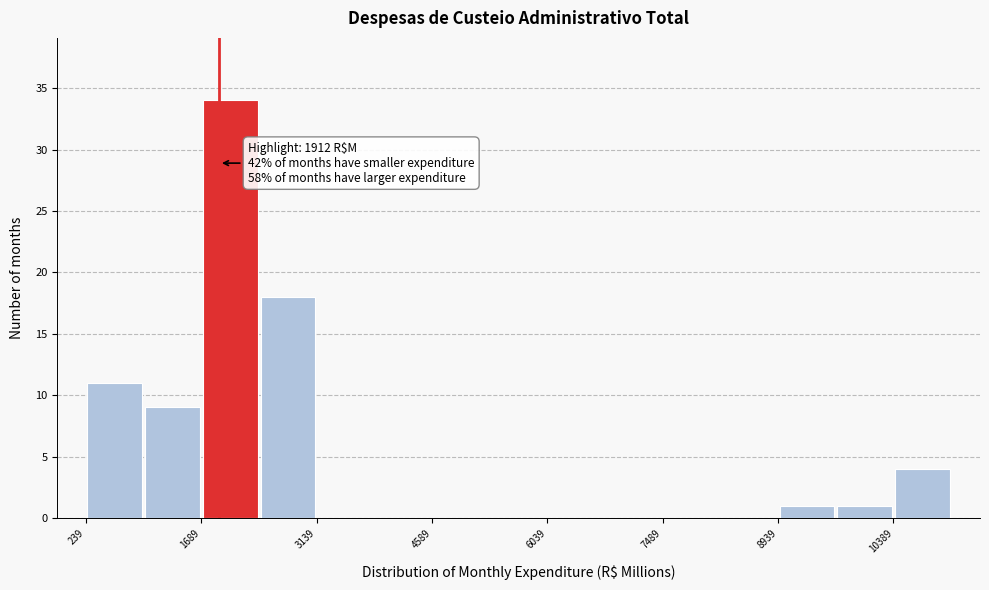

Read against the x-axis, roughly where is the centre of the tallest bar?

2000